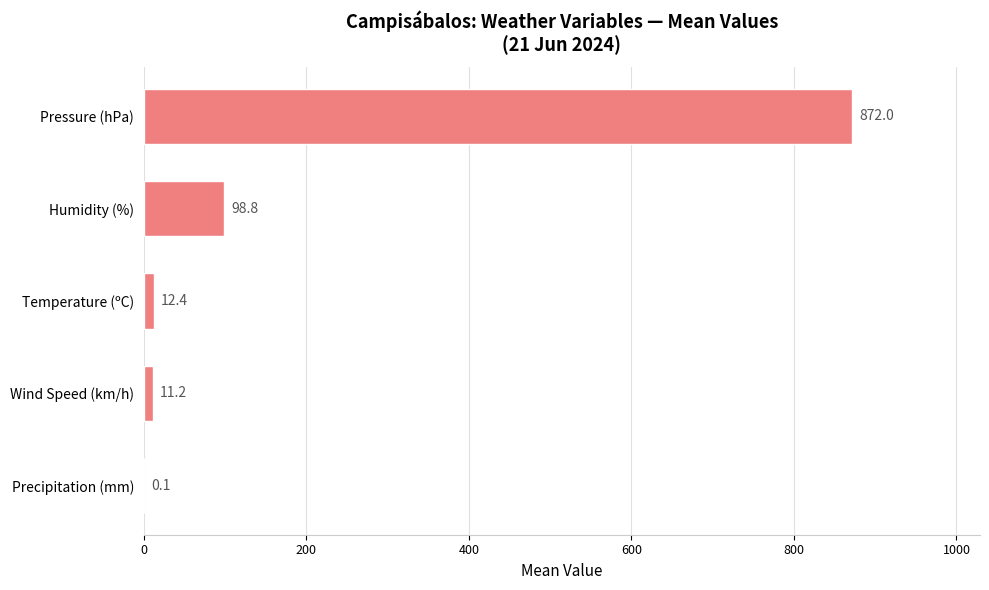

Is it true that the value at Pressure (hPa) is 872.0?

True